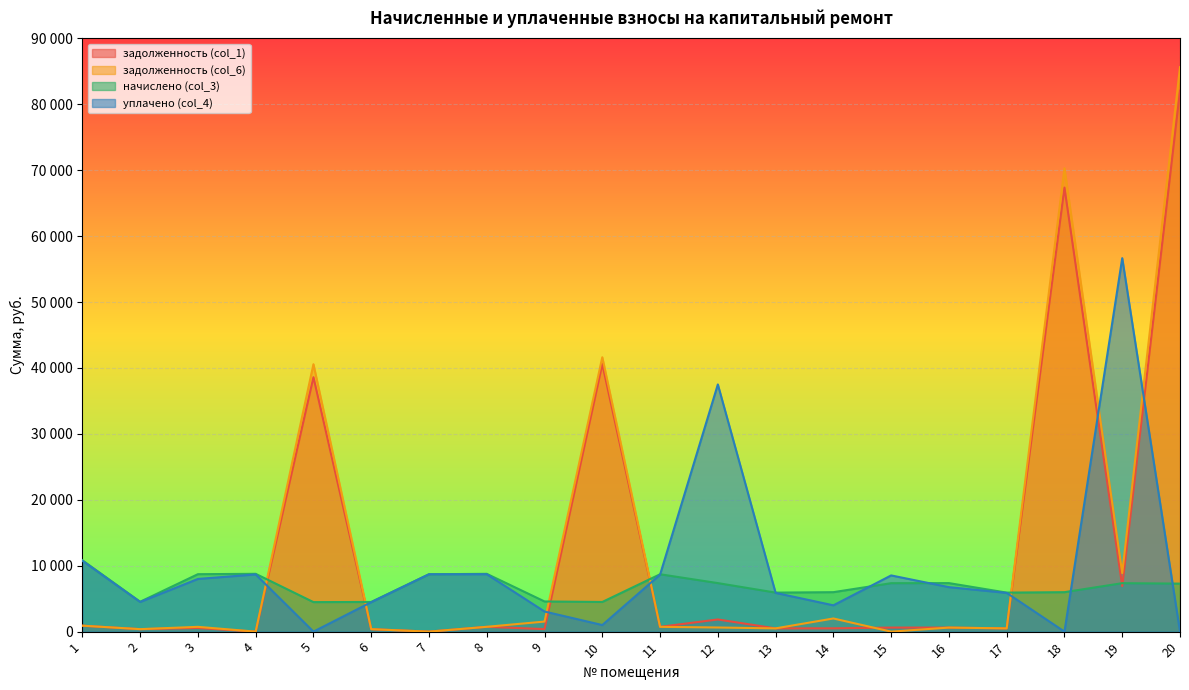

Is it true that уплачено (col_4) equals 8642.5 at 11?

True